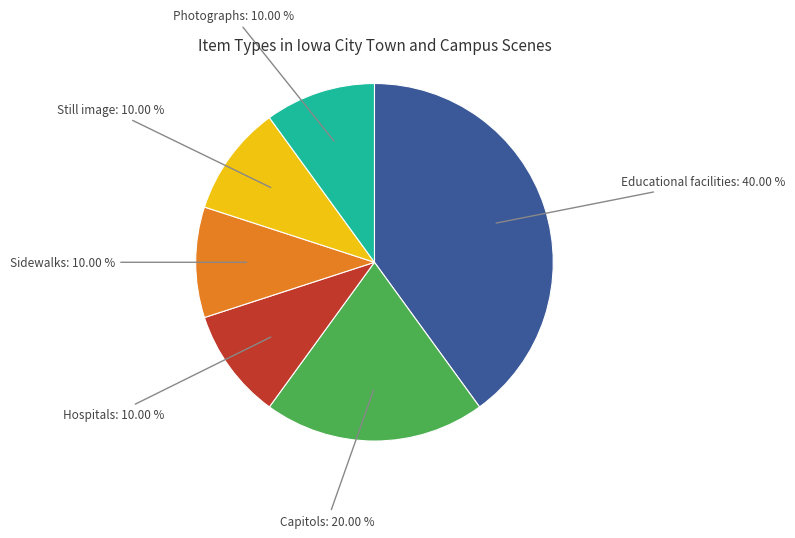

To the nearest percent, what is the difference between the Hospitals and Capitols slice percentages?

10%